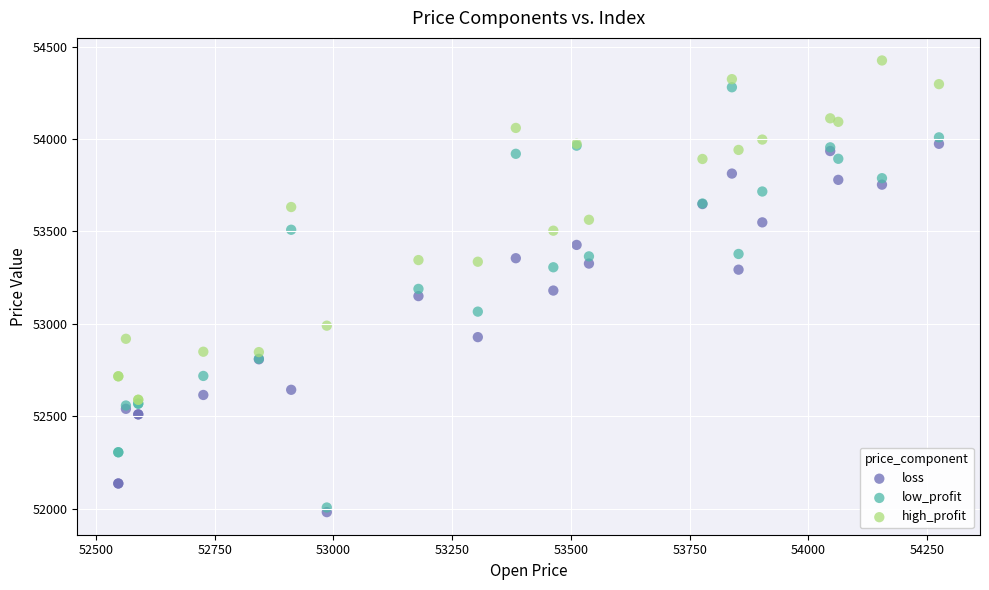

Which series reaches the maximum Y coordinate?

high_profit